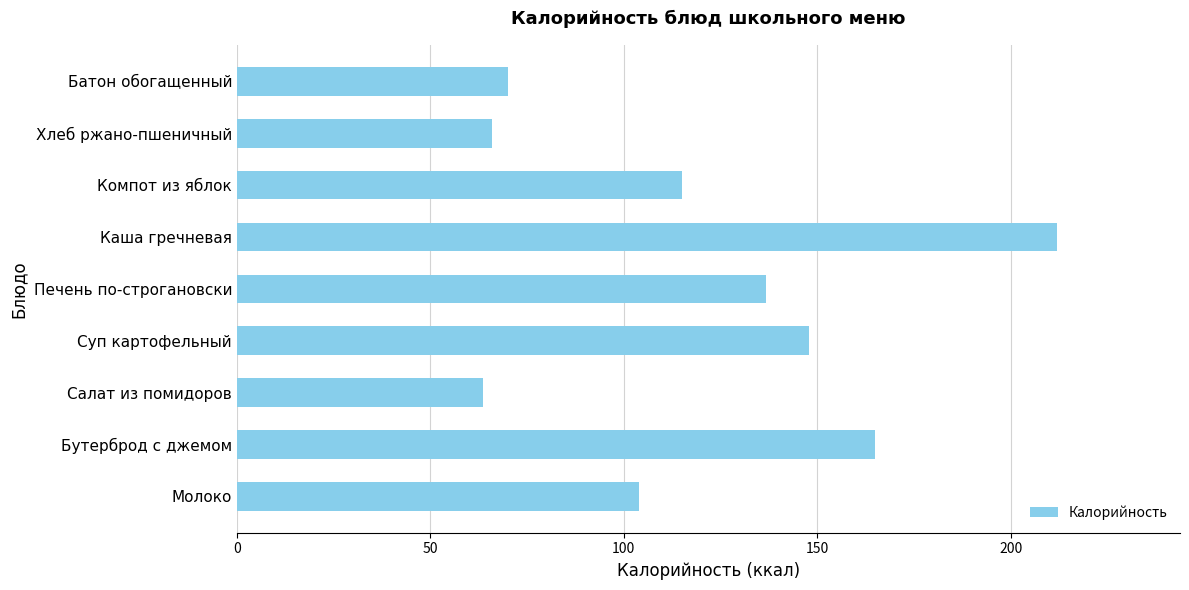

The value at Суп картофельный is 199.3. True or false?

False